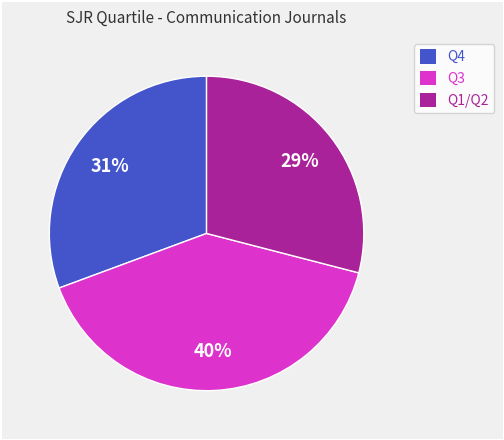

Does Q3 account for over 50% of the chart?

No